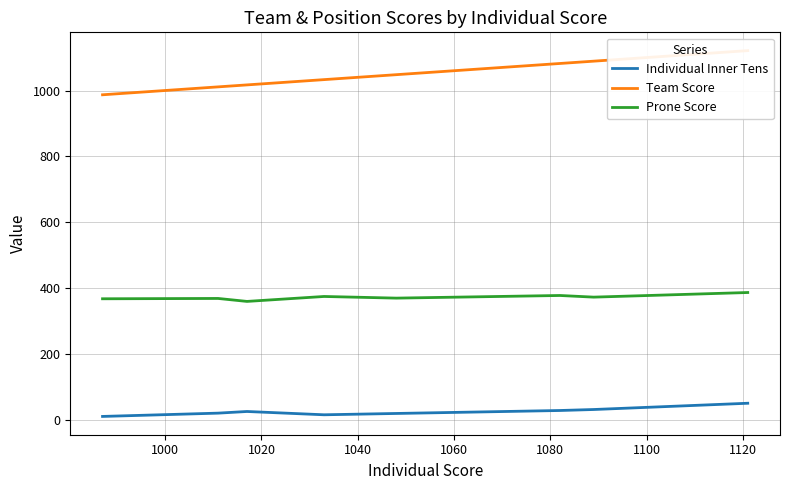

How many values in the Prone Score series exceed 373?

3